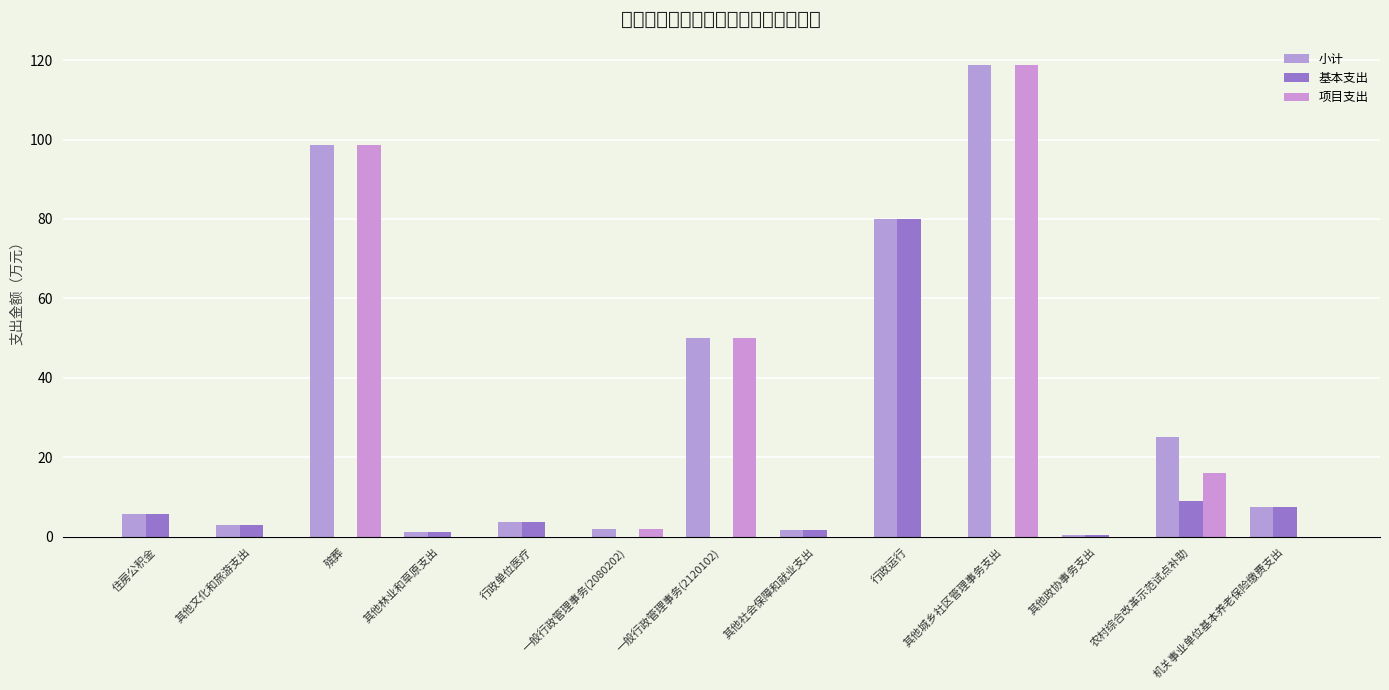

Reading left to right, list all the values displayed in this chart.

小计: 5.7	3.0	98.7	1.1	3.8	2.0	50.0	1.8	80.0	118.7	0.4	25.0	7.5
基本支出: 5.7	3.0	0.0	1.1	3.8	0.0	0.0	1.8	80.0	0.0	0.4	8.9	7.5
项目支出: 0.0	0.0	98.7	0.0	0.0	2.0	50.0	0.0	0.0	118.7	0.0	16.1	0.0